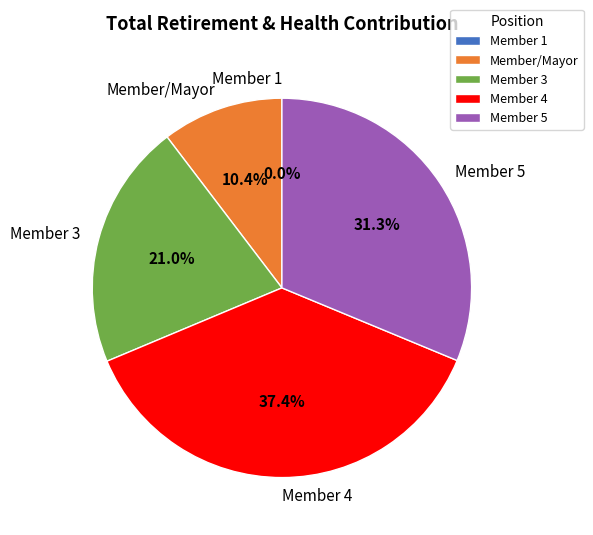

True or false: City Council Member (26746.0) accounts for 37% of the total.

True